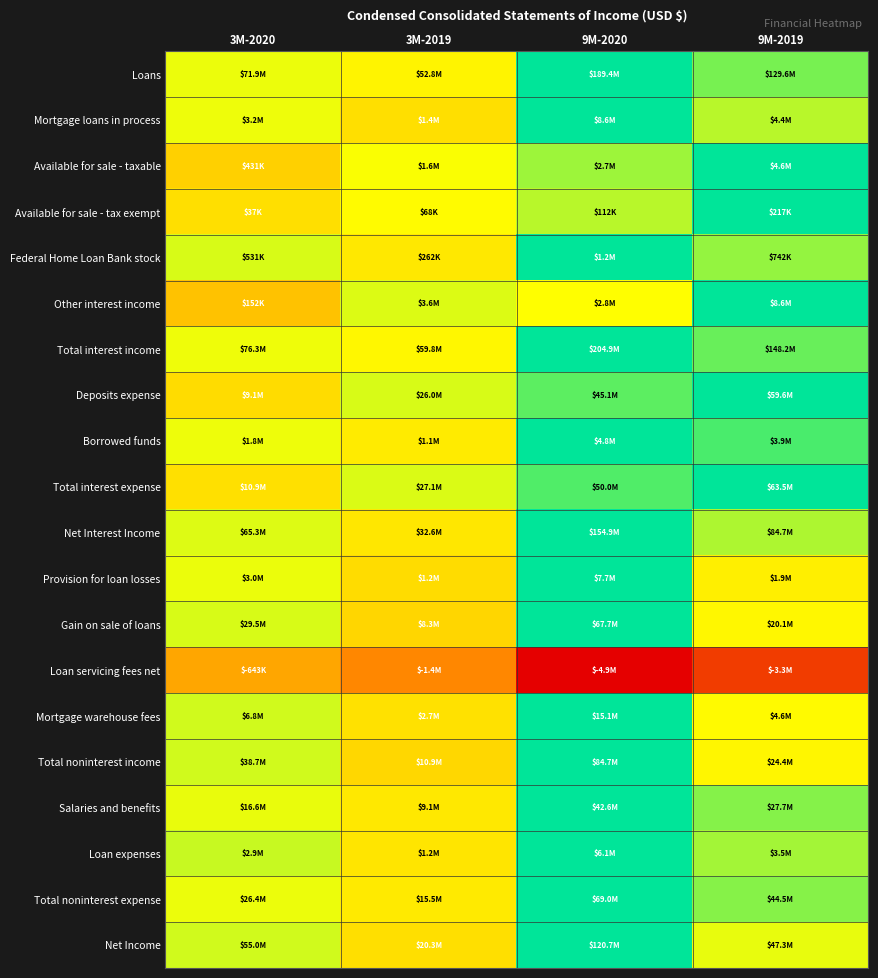

Reading right to left, transcribe all the data shown in this chart.

Loans: 9M-2019=0.7	9M-2020=1.0	3M-2019=0.3	3M-2020=0.4
Mortgage loans in process: 9M-2019=0.5	9M-2020=1.0	3M-2019=0.2	3M-2020=0.4
Available for sale - taxable: 9M-2019=1.0	9M-2020=0.6	3M-2019=0.3	3M-2020=0.1
Available for sale - tax exempt: 9M-2019=1.0	9M-2020=0.5	3M-2019=0.3	3M-2020=0.2
Federal Home Loan Bank stock: 9M-2019=0.6	9M-2020=1.0	3M-2019=0.2	3M-2020=0.4
Other interest income: 9M-2019=1.0	9M-2020=0.3	3M-2019=0.4	3M-2020=0.0
Total interest income: 9M-2019=0.7	9M-2020=1.0	3M-2019=0.3	3M-2020=0.4
Deposits expense: 9M-2019=1.0	9M-2020=0.8	3M-2019=0.4	3M-2020=0.2
Borrowed funds: 9M-2019=0.8	9M-2020=1.0	3M-2019=0.2	3M-2020=0.4
Total interest expense: 9M-2019=1.0	9M-2020=0.8	3M-2019=0.4	3M-2020=0.2
Net Interest Income: 9M-2019=0.5	9M-2020=1.0	3M-2019=0.2	3M-2020=0.4
Provision for loan losses: 9M-2019=0.3	9M-2020=1.0	3M-2019=0.2	3M-2020=0.4
Gain on sale of loans: 9M-2019=0.3	9M-2020=1.0	3M-2019=0.1	3M-2020=0.4
Loan servicing fees net: 9M-2019=-0.7	9M-2020=-1.0	3M-2019=-0.3	3M-2020=-0.1
Mortgage warehouse fees: 9M-2019=0.3	9M-2020=1.0	3M-2019=0.2	3M-2020=0.5
Total noninterest income: 9M-2019=0.3	9M-2020=1.0	3M-2019=0.1	3M-2020=0.5
Salaries and benefits: 9M-2019=0.6	9M-2020=1.0	3M-2019=0.2	3M-2020=0.4
Loan expenses: 9M-2019=0.6	9M-2020=1.0	3M-2019=0.2	3M-2020=0.5
Total noninterest expense: 9M-2019=0.6	9M-2020=1.0	3M-2019=0.2	3M-2020=0.4
Net Income: 9M-2019=0.4	9M-2020=1.0	3M-2019=0.2	3M-2020=0.5